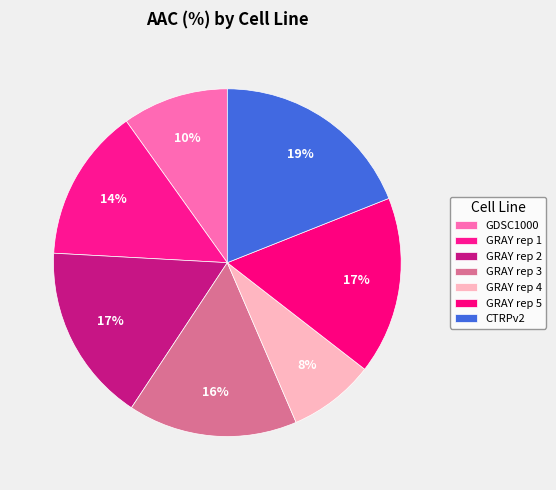

Count the number of slices in the pie.

7